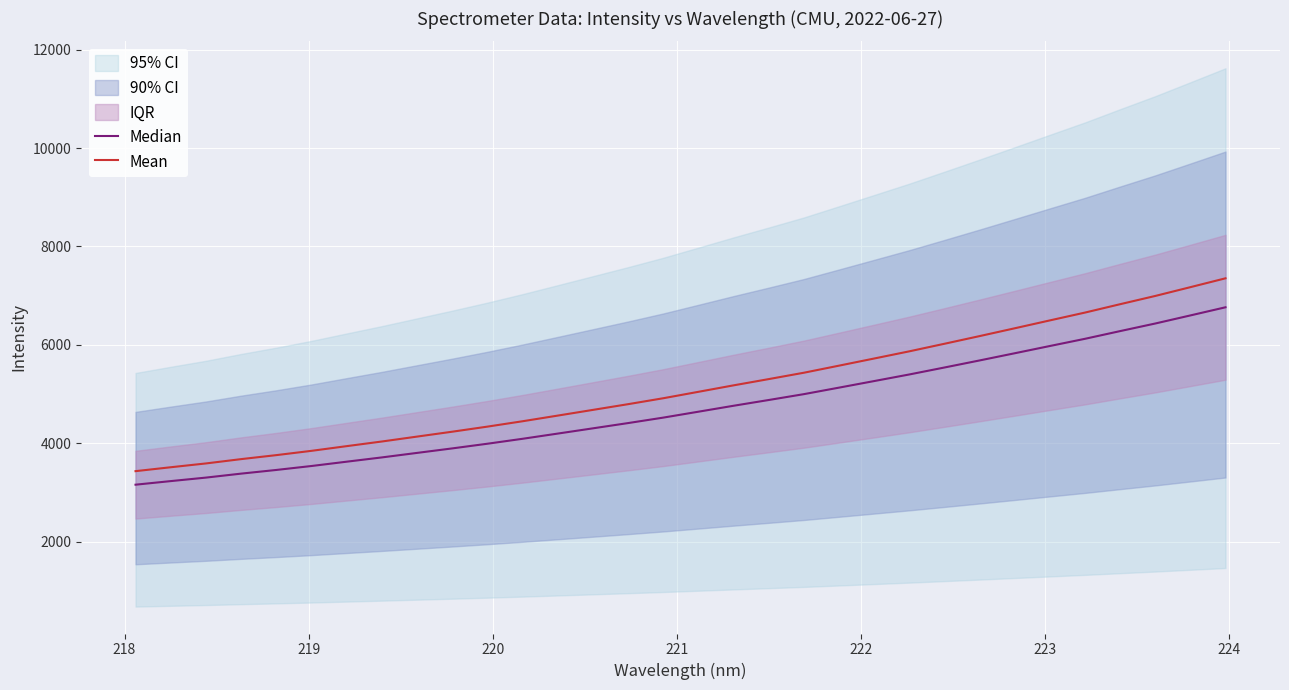

What is the value of the Median point at the 28th from the left?

6125.6